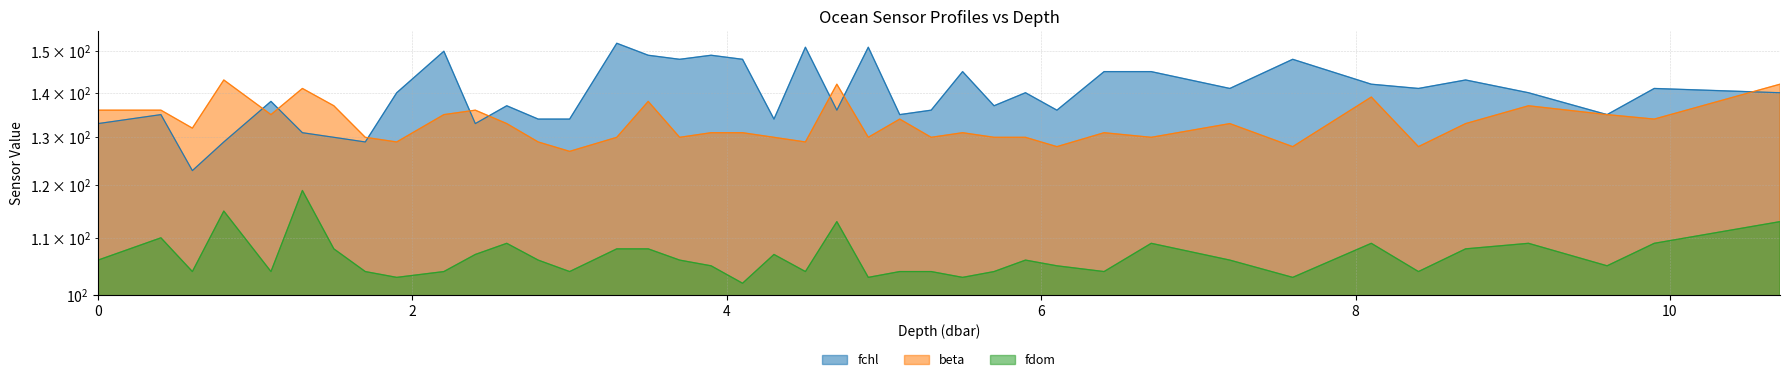

Reading left to right, transcribe all the data shown in this chart.

fchl: 0.0=133	0.4=135	0.6=123	0.8=129	1.1=138	1.3=131	1.5=130	1.7=129	1.9=140	2.2=150	2.4=133	2.6=137	2.8=134	3.0=134	3.3=152	3.5=149	3.7=148	3.9=149	4.1=148	4.3=134	4.5=151	4.7=136	4.9=151	5.1=135	5.3=136	5.5=145	5.7=137	5.9=140	6.1=136	6.4=145	6.7=145	7.2=141	7.6=148	8.1=142	8.4=141	8.7=143	9.1=140	9.6=135	9.9=141	10.7=140
beta: 0.0=136	0.4=136	0.6=132	0.8=143	1.1=135	1.3=141	1.5=137	1.7=130	1.9=129	2.2=135	2.4=136	2.6=133	2.8=129	3.0=127	3.3=130	3.5=138	3.7=130	3.9=131	4.1=131	4.3=130	4.5=129	4.7=142	4.9=130	5.1=134	5.3=130	5.5=131	5.7=130	5.9=130	6.1=128	6.4=131	6.7=130	7.2=133	7.6=128	8.1=139	8.4=128	8.7=133	9.1=137	9.6=135	9.9=134	10.7=142
fdom: 0.0=106	0.4=110	0.6=104	0.8=115	1.1=104	1.3=119	1.5=108	1.7=104	1.9=103	2.2=104	2.4=107	2.6=109	2.8=106	3.0=104	3.3=108	3.5=108	3.7=106	3.9=105	4.1=102	4.3=107	4.5=104	4.7=113	4.9=103	5.1=104	5.3=104	5.5=103	5.7=104	5.9=106	6.1=105	6.4=104	6.7=109	7.2=106	7.6=103	8.1=109	8.4=104	8.7=108	9.1=109	9.6=105	9.9=109	10.7=113